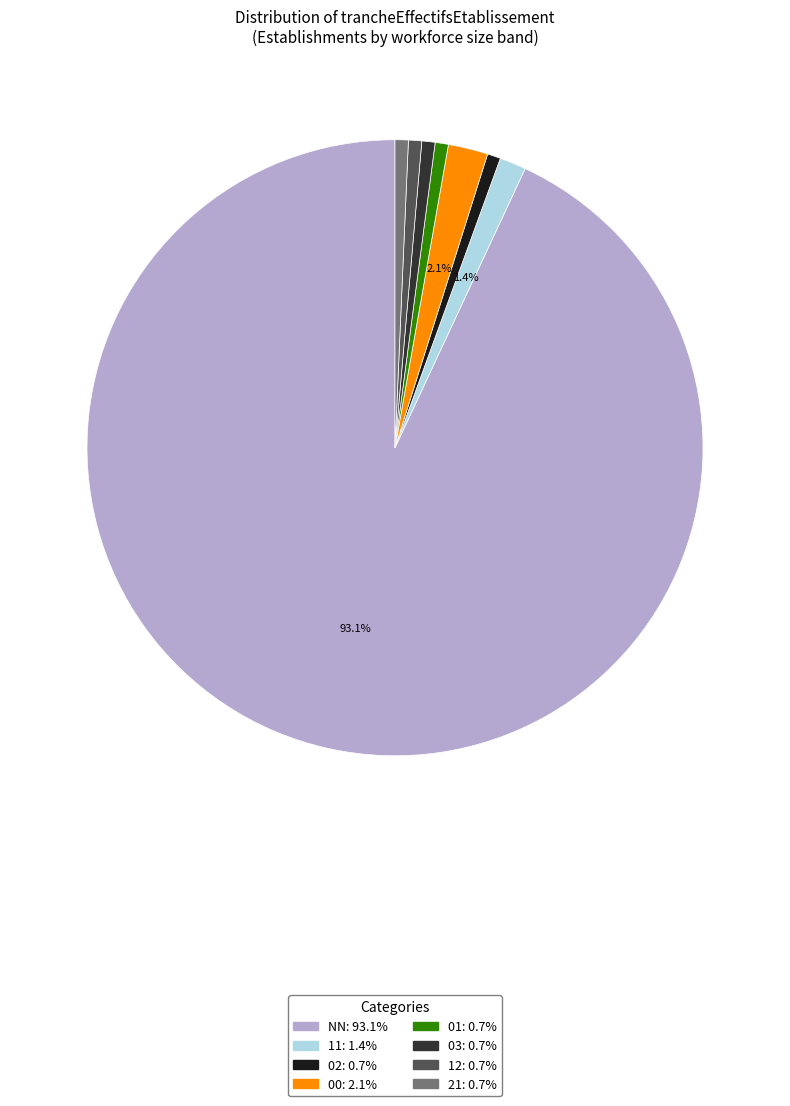

To the nearest percent, what is the difference between the NN and 12 slice percentages?

92%